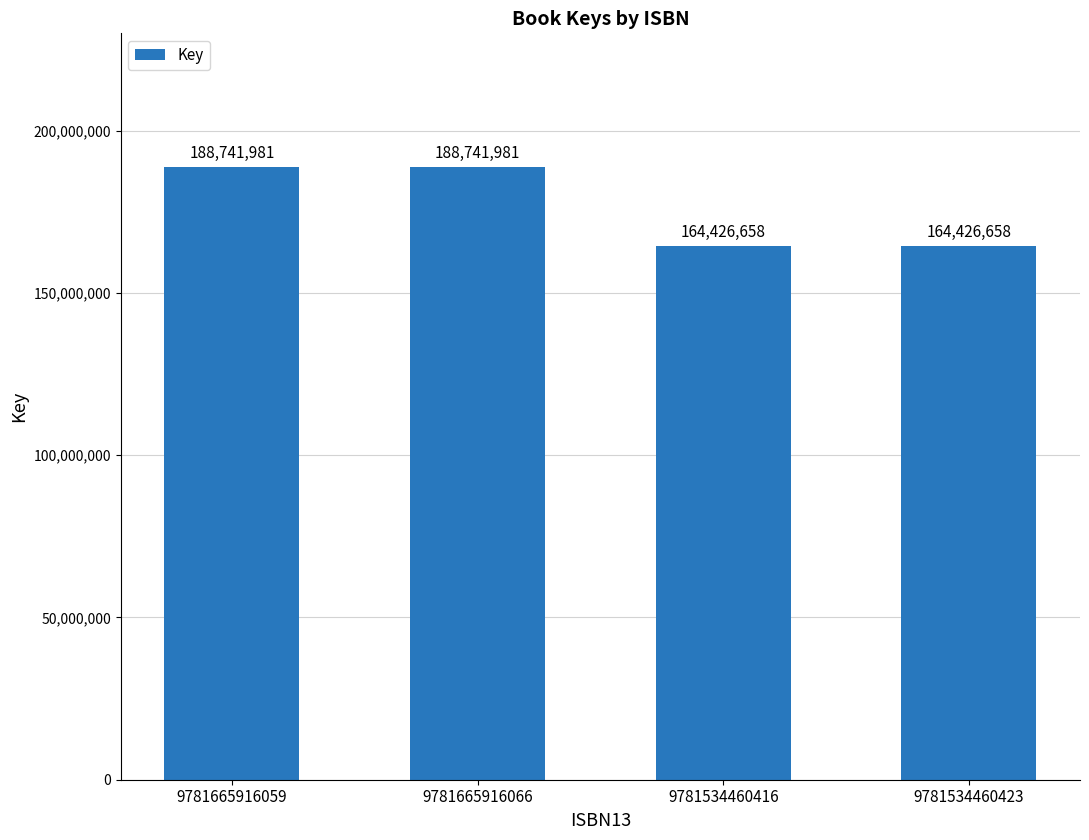

What position from the right is 9781665916066?

3